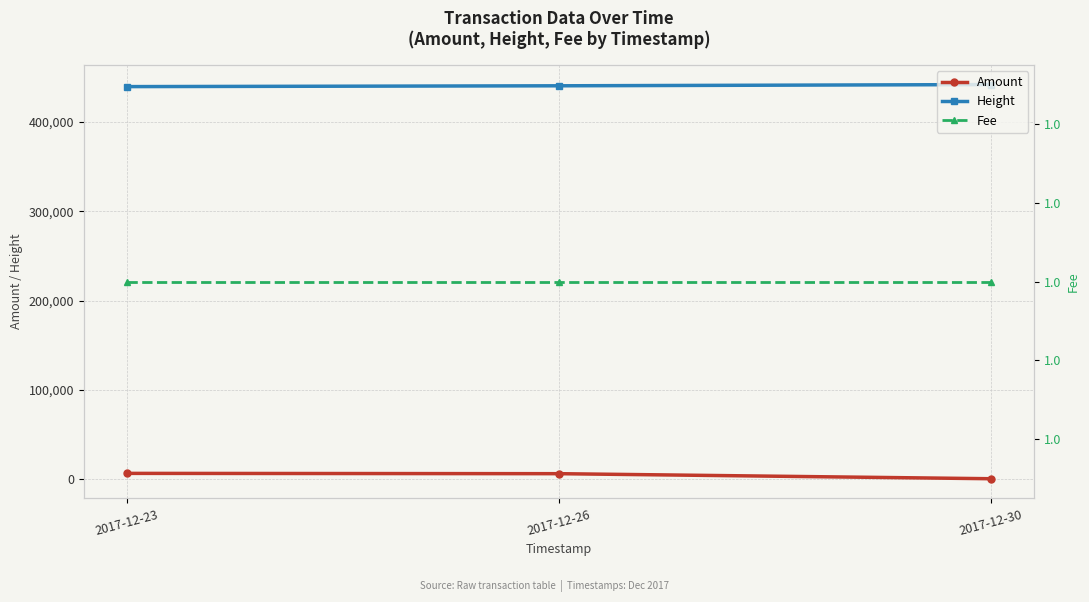

List the labels in order of Height value, largest first.

2017-12-30, 2017-12-26, 2017-12-23